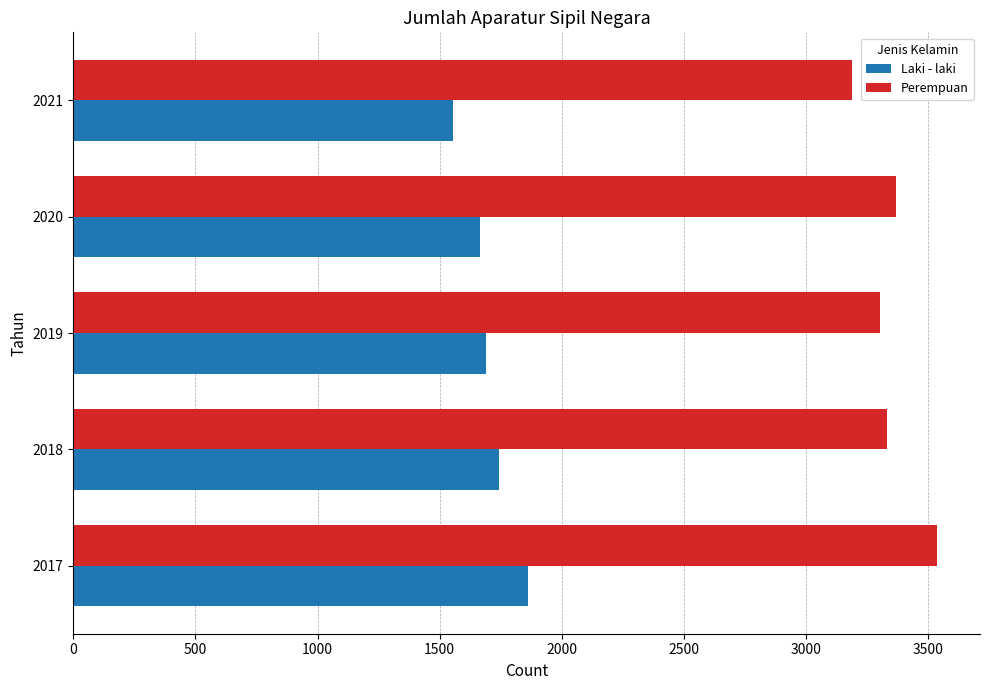

What is the approximate value of Laki - laki at 2019, to the nearest 50?

1700